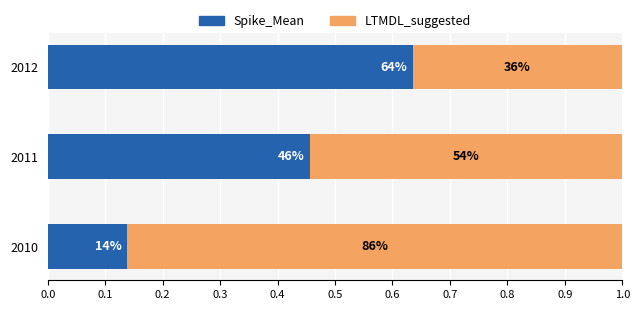

List the series in order of their peak value, lowest first.

Spike_Mean, LTMDL_suggested